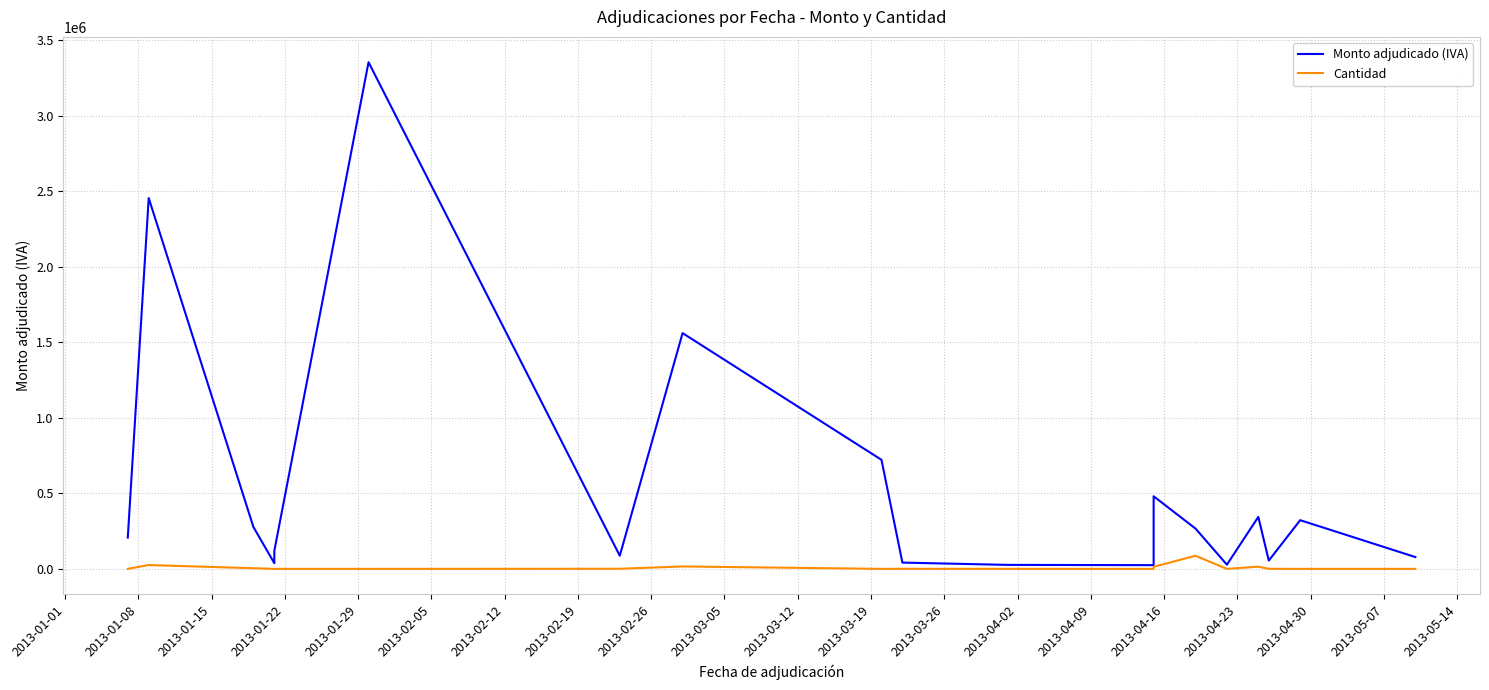

Reading right to left, transcribe all the data shown in this chart.

Monto adjudicado (IVA): 78309.5	322500.0	54997.2	344273.0	27930.5	266799.2	480738.2	267952.0	24681.3	26471.5	41655.6	722147.1	1561140.0	87148.4	3354838.9	120000.0	37500.0	277530.0	2455335.0	207088.7
Cantidad: 9.0	1.0	494.0	14557.0	0.0	86896.0	13585.0	2741.0	3.0	315.0	630.0	46.0	16030.0	793.0	6.0	3.0	1.0	4350.0	25427.0	155.0